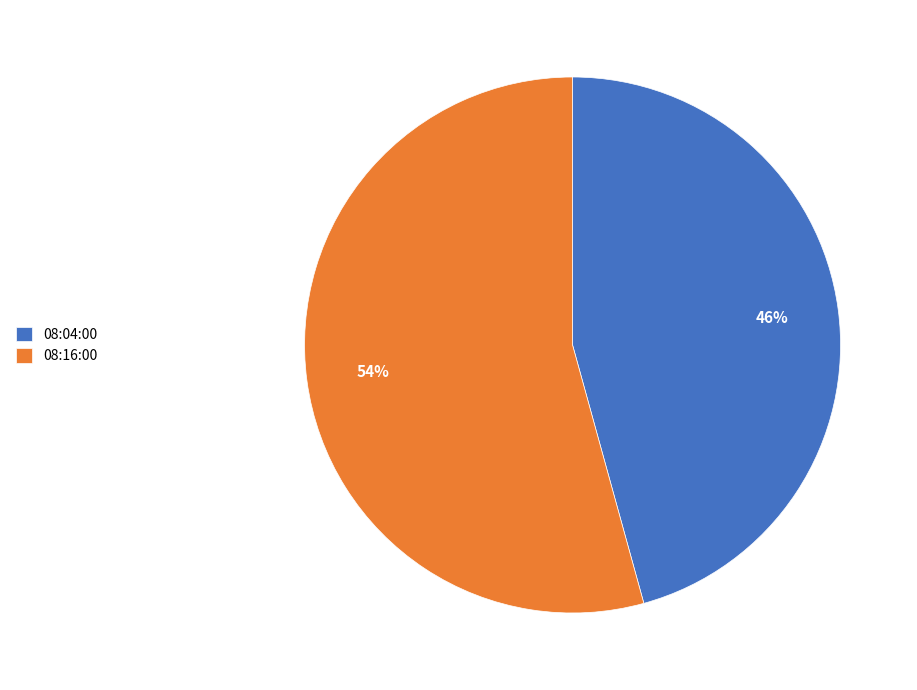

True or false: 08:04:00 accounts for 46% of the total.

True